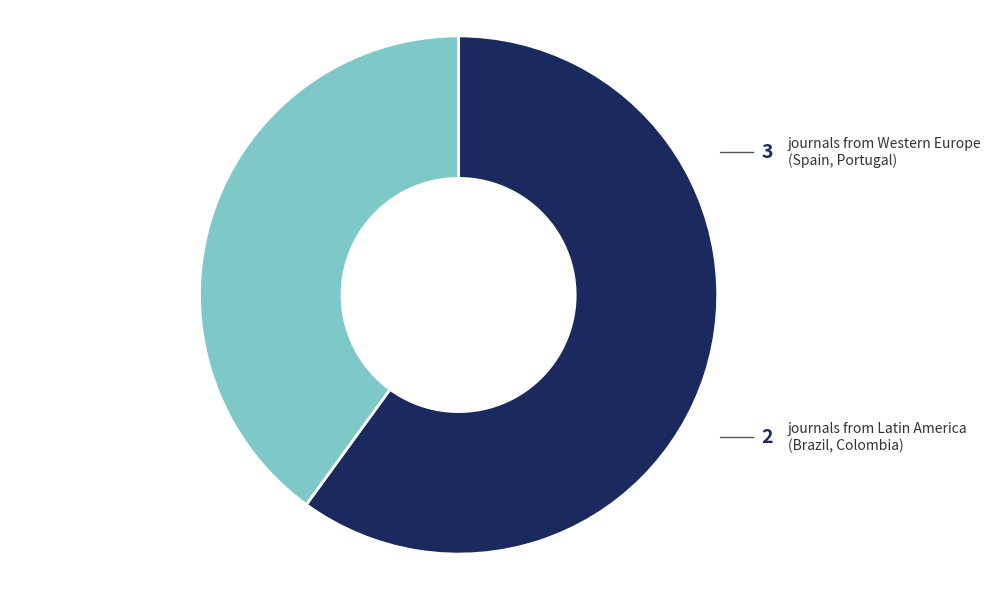

Does any single category account for the majority?

Yes